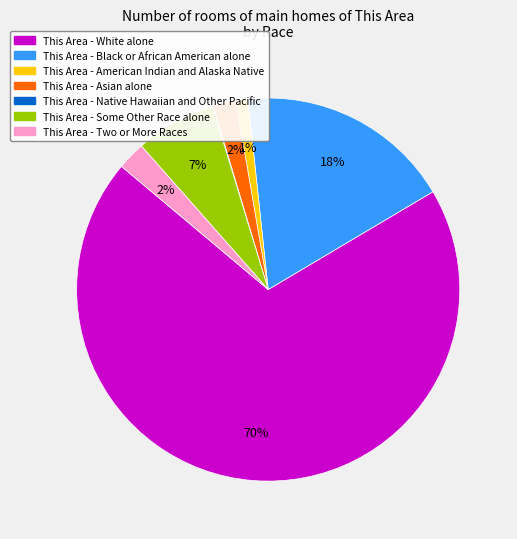

To the nearest percent, what is the average slice percentage?

14%